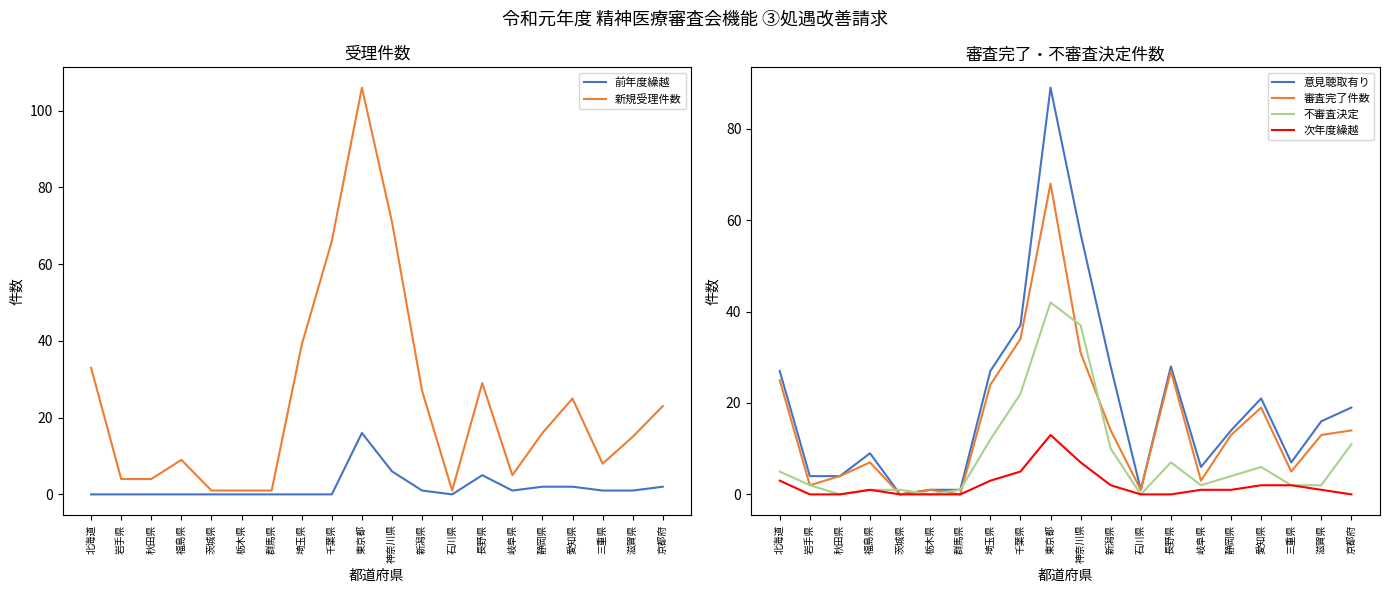

Is it true that 次年度繰越 equals 0 at 長野県?

True